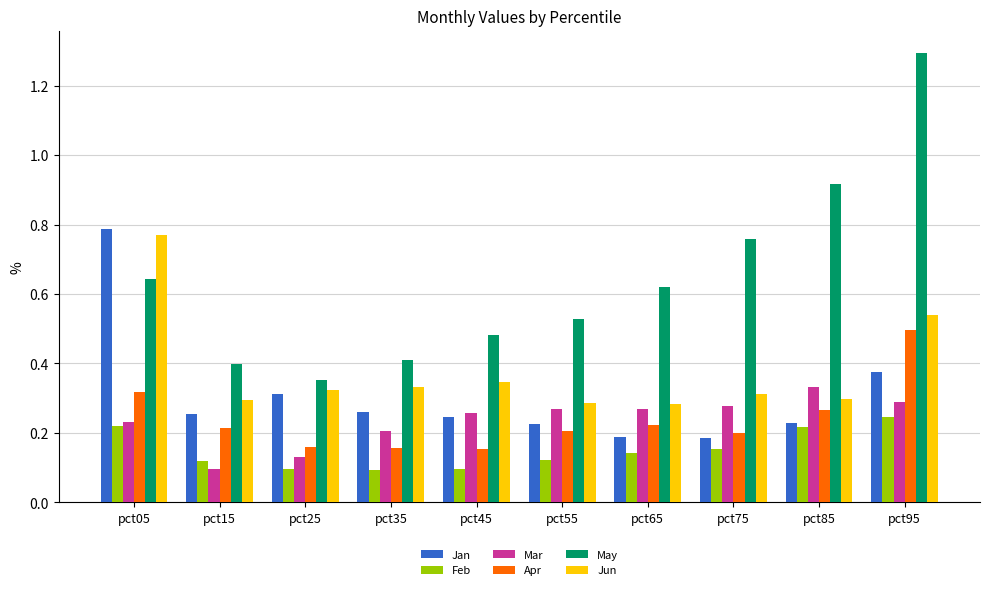

What are all the series names shown in the legend?

Jan, Feb, Mar, Apr, May, Jun